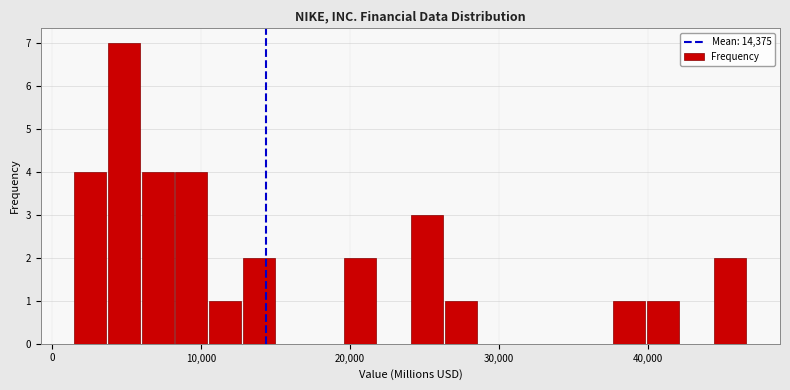

Around what value on the x-axis is the tallest bar? Give the approximate position of its centre, as read against the axis.

5000